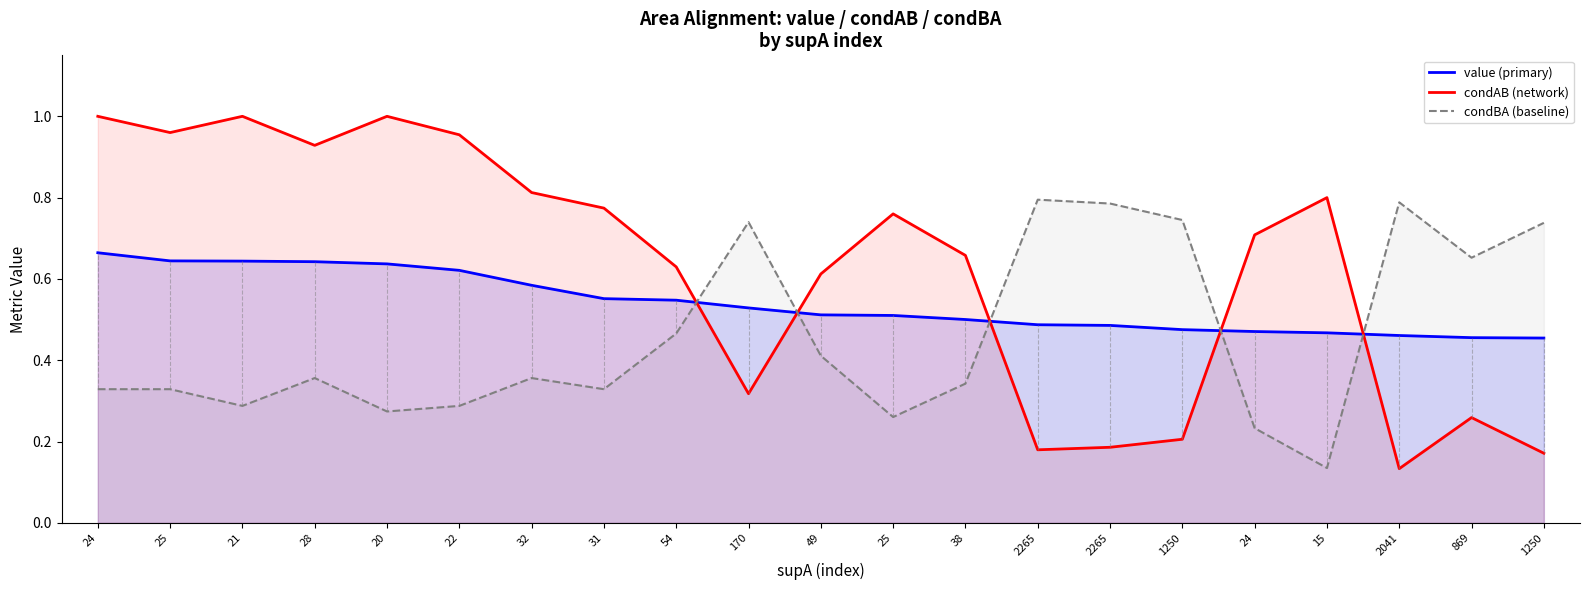

How many intersections are there between condBA and condAB?

5